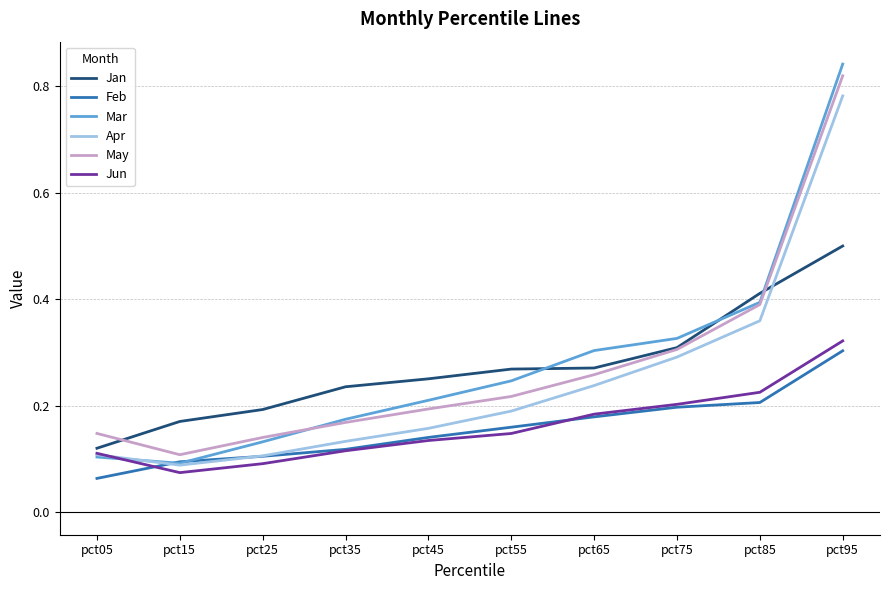

Is the value of Apr at pct25 greater than the value of May at pct85?

No